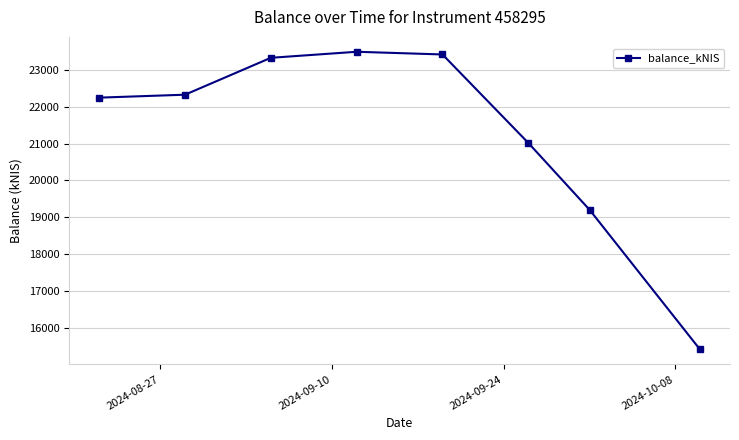

What is the greatest value displayed?

23486.6